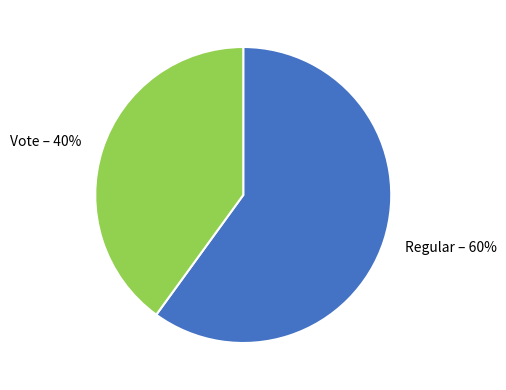

What percentage is the Vote slice, to the nearest percent?

40%